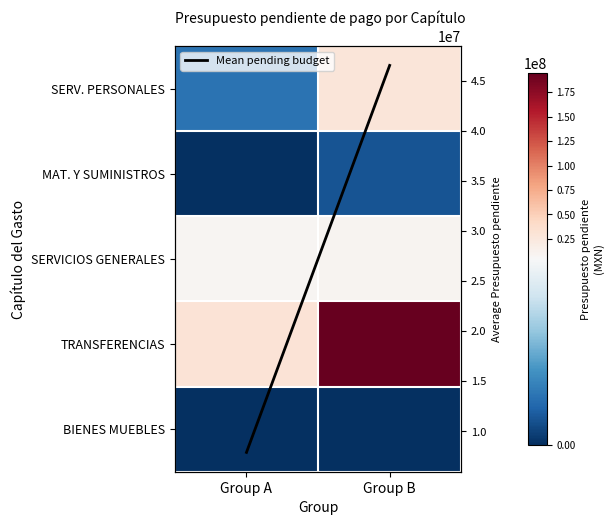

Is it true that TRANSFERENCIAS equals 49102743.4 at Group A?

False